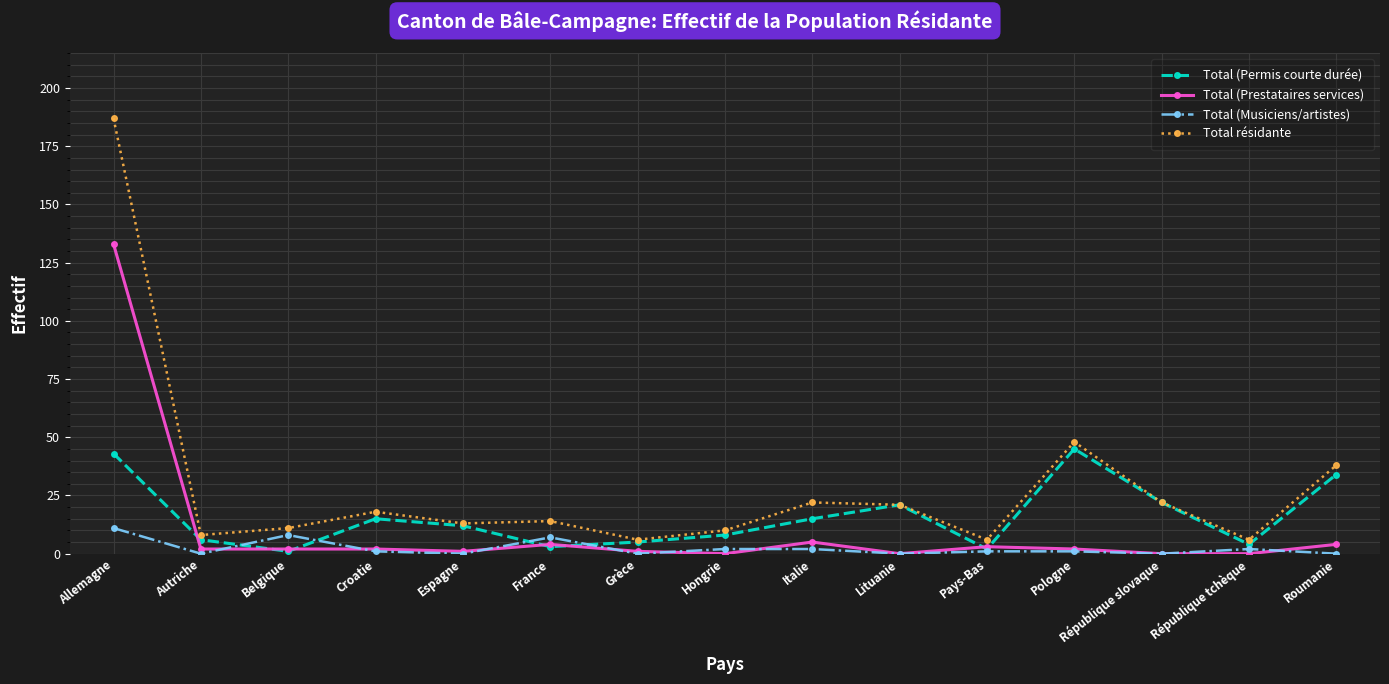

What is the difference between the Total résidante values at Hongrie and Pologne?

38